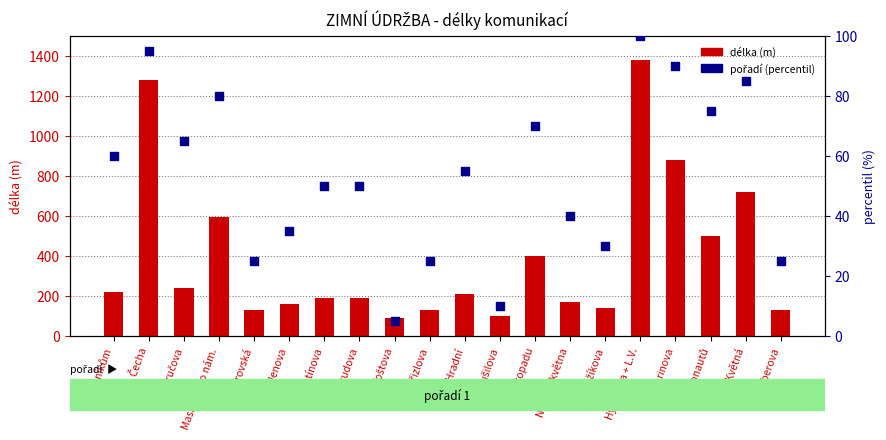

Which series has the widest spread of Y values?

délka (m)